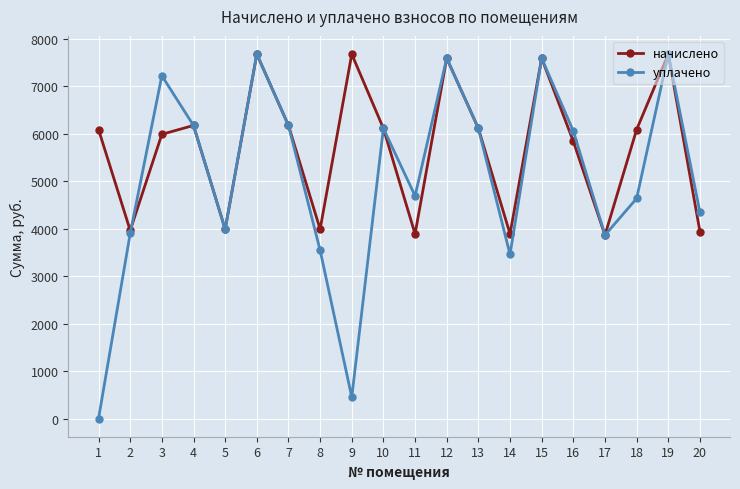

How many values in the уплачено series exceed 6053?

10